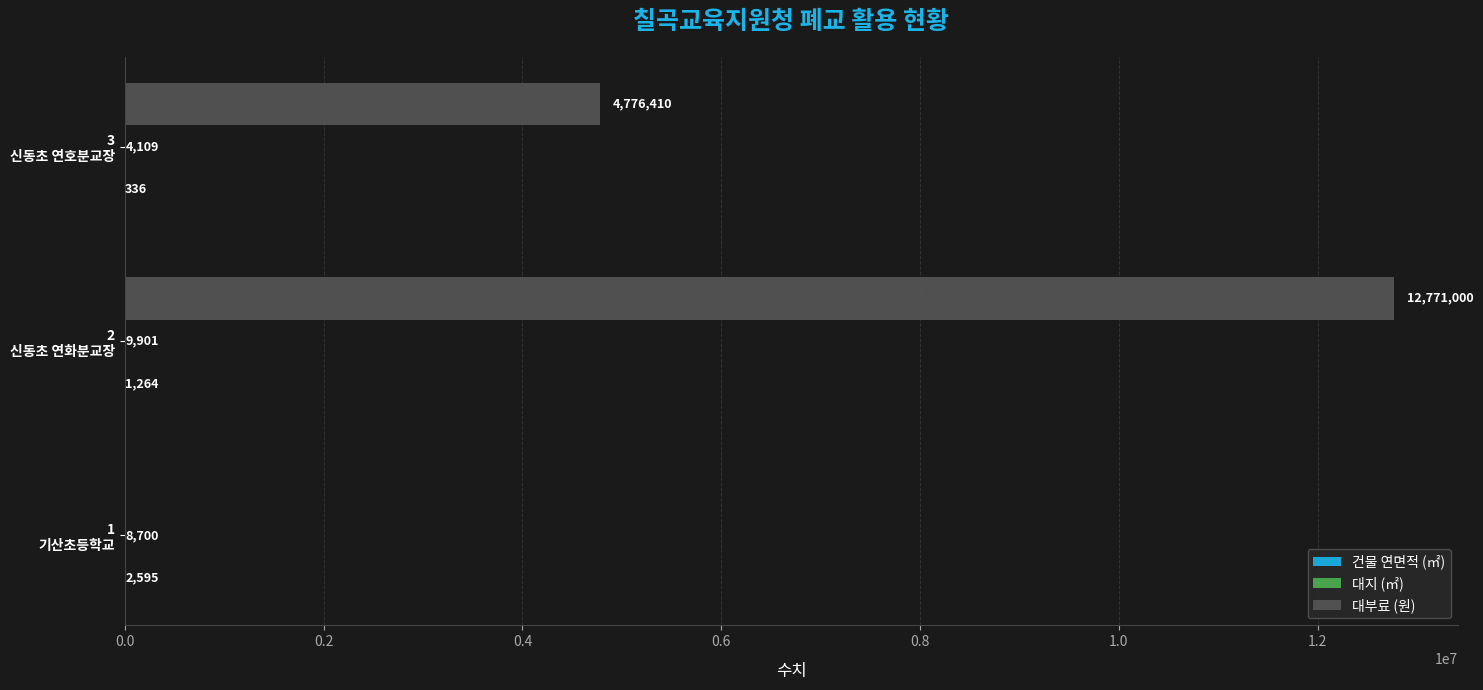

Count the number of categories in the chart.

3